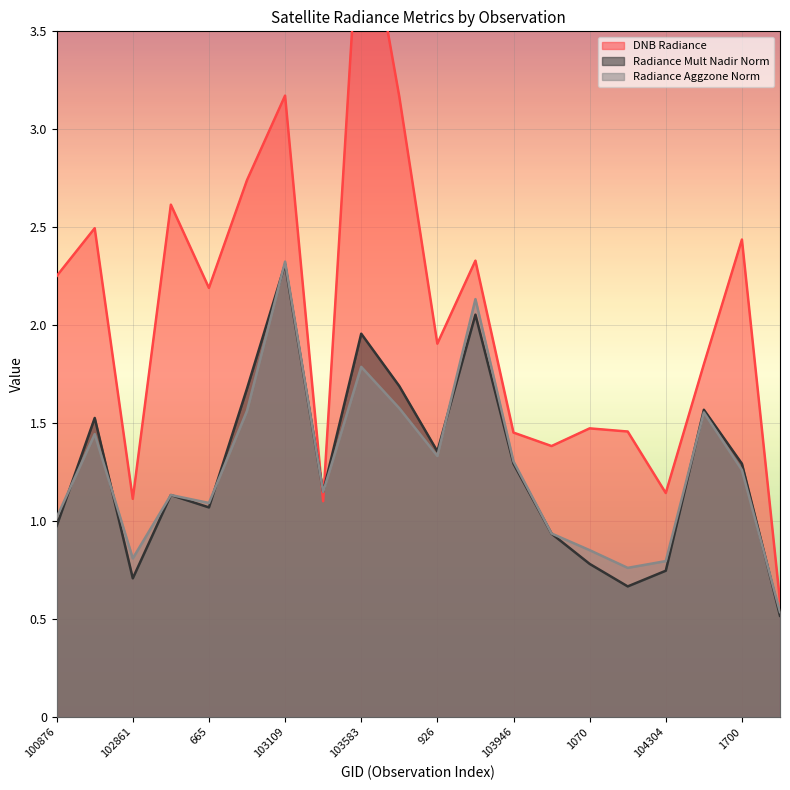

True or false: dnbrad has a value of 2.5 at 101003.

True